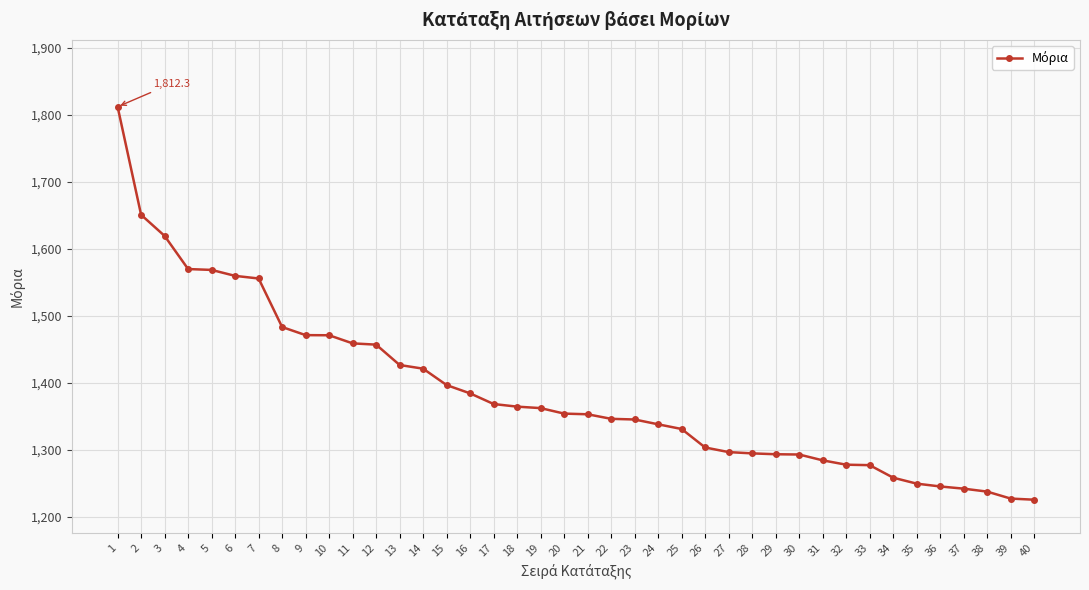

Which has a higher value, 39 or 3?

3